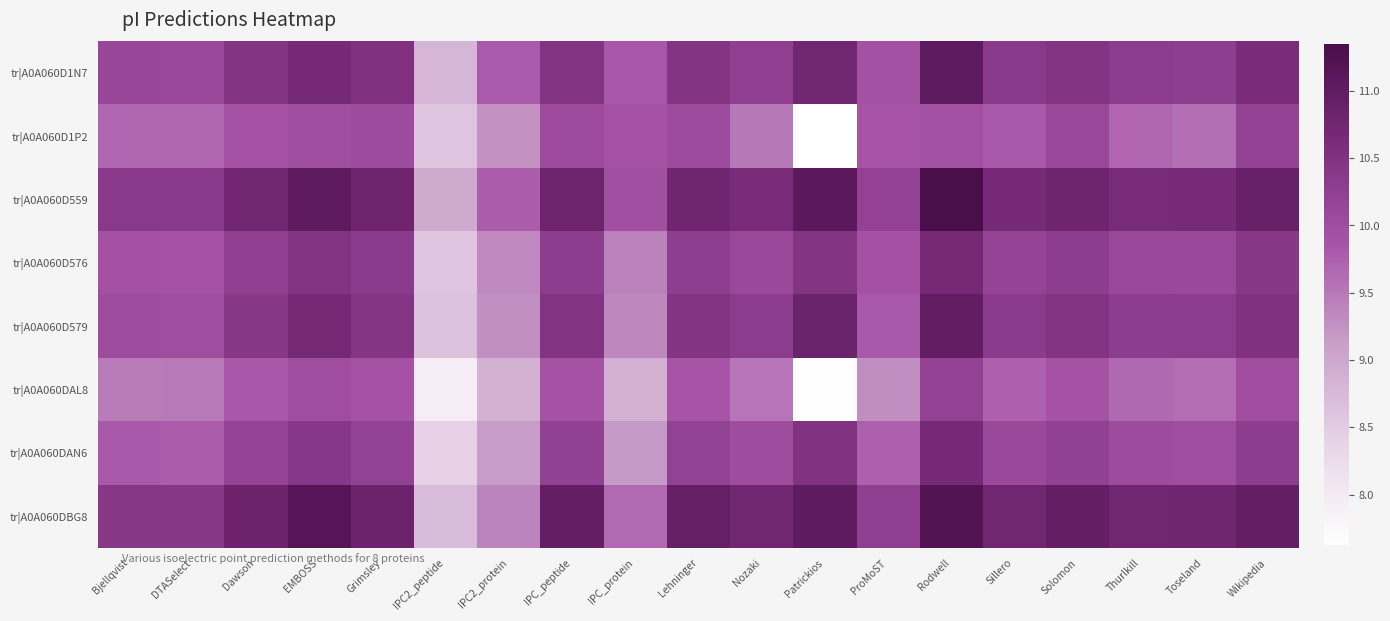

Reading left to right, what are all the values shown in this chart?

tr|A0A060D1N7: Bjellqvist=10.1	DTASelect=10.1	Dawson=10.5	EMBOSS=10.7	Grimsley=10.5	IPC2_peptide=8.8	IPC2_protein=9.8	IPC_peptide=10.5	IPC_protein=9.8	Lehninger=10.5	Nozaki=10.2	Patrickios=10.8	ProMoST=9.9	Rodwell=11.0	Sillero=10.4	Solomon=10.5	Thurlkill=10.3	Toseland=10.3	Wikipedia=10.6
tr|A0A060D1P2: Bjellqvist=9.7	DTASelect=9.7	Dawson=9.9	EMBOSS=10.0	Grimsley=10.0	IPC2_peptide=8.6	IPC2_protein=9.3	IPC_peptide=10.0	IPC_protein=9.9	Lehninger=10.0	Nozaki=9.5	Patrickios=7.6	ProMoST=9.9	Rodwell=9.9	Sillero=9.8	Solomon=10.1	Thurlkill=9.7	Toseland=9.6	Wikipedia=10.2
tr|A0A060D559: Bjellqvist=10.4	DTASelect=10.4	Dawson=10.8	EMBOSS=11.0	Grimsley=10.8	IPC2_peptide=9.0	IPC2_protein=9.8	IPC_peptide=10.8	IPC_protein=10.0	Lehninger=10.8	Nozaki=10.6	Patrickios=11.1	ProMoST=10.2	Rodwell=11.3	Sillero=10.7	Solomon=10.8	Thurlkill=10.6	Toseland=10.7	Wikipedia=10.9
tr|A0A060D576: Bjellqvist=9.9	DTASelect=9.9	Dawson=10.2	EMBOSS=10.5	Grimsley=10.3	IPC2_peptide=8.6	IPC2_protein=9.3	IPC_peptide=10.3	IPC_protein=9.4	Lehninger=10.3	Nozaki=10.1	Patrickios=10.5	ProMoST=9.9	Rodwell=10.7	Sillero=10.2	Solomon=10.3	Thurlkill=10.1	Toseland=10.1	Wikipedia=10.4
tr|A0A060D579: Bjellqvist=10.0	DTASelect=10.0	Dawson=10.4	EMBOSS=10.7	Grimsley=10.4	IPC2_peptide=8.7	IPC2_protein=9.3	IPC_peptide=10.5	IPC_protein=9.4	Lehninger=10.5	Nozaki=10.3	Patrickios=10.8	ProMoST=9.8	Rodwell=11.0	Sillero=10.3	Solomon=10.5	Thurlkill=10.3	Toseland=10.3	Wikipedia=10.5
tr|A0A060DAL8: Bjellqvist=9.5	DTASelect=9.5	Dawson=9.8	EMBOSS=10.0	Grimsley=9.9	IPC2_peptide=8.0	IPC2_protein=8.9	IPC_peptide=9.9	IPC_protein=8.9	Lehninger=9.9	Nozaki=9.5	Patrickios=7.6	ProMoST=9.3	Rodwell=10.2	Sillero=9.7	Solomon=9.9	Thurlkill=9.7	Toseland=9.6	Wikipedia=10.0
tr|A0A060DAN6: Bjellqvist=9.8	DTASelect=9.8	Dawson=10.2	EMBOSS=10.4	Grimsley=10.2	IPC2_peptide=8.4	IPC2_protein=9.2	IPC_peptide=10.2	IPC_protein=9.2	Lehninger=10.2	Nozaki=10.0	Patrickios=10.5	ProMoST=9.7	Rodwell=10.7	Sillero=10.1	Solomon=10.2	Thurlkill=10.0	Toseland=10.0	Wikipedia=10.3
tr|A0A060DBG8: Bjellqvist=10.4	DTASelect=10.4	Dawson=10.8	EMBOSS=11.2	Grimsley=10.8	IPC2_peptide=8.7	IPC2_protein=9.4	IPC_peptide=10.9	IPC_protein=9.6	Lehninger=10.9	Nozaki=10.7	Patrickios=11.0	ProMoST=10.3	Rodwell=11.2	Sillero=10.7	Solomon=10.9	Thurlkill=10.7	Toseland=10.8	Wikipedia=10.9